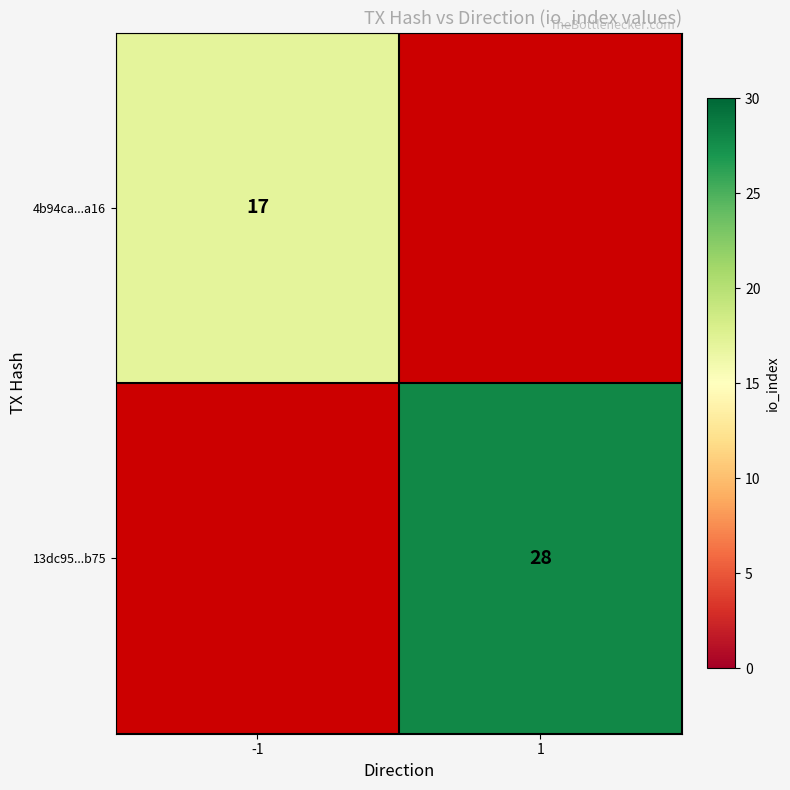

Is it true that 13dc95...b75 equals 28 at 1?

True